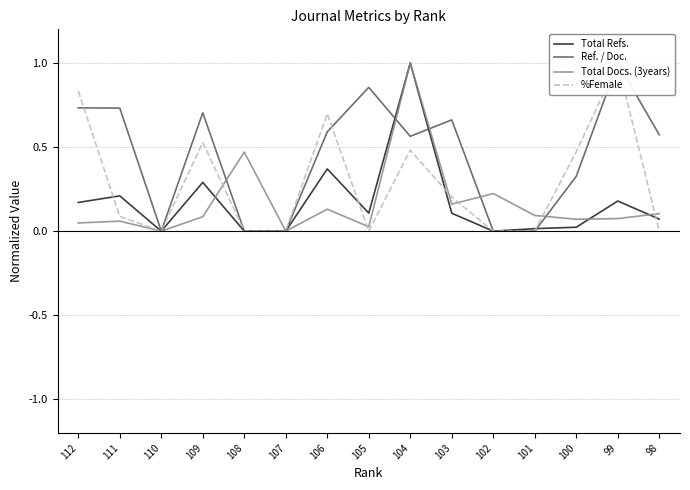

What is the maximum value shown in the chart?

1.0